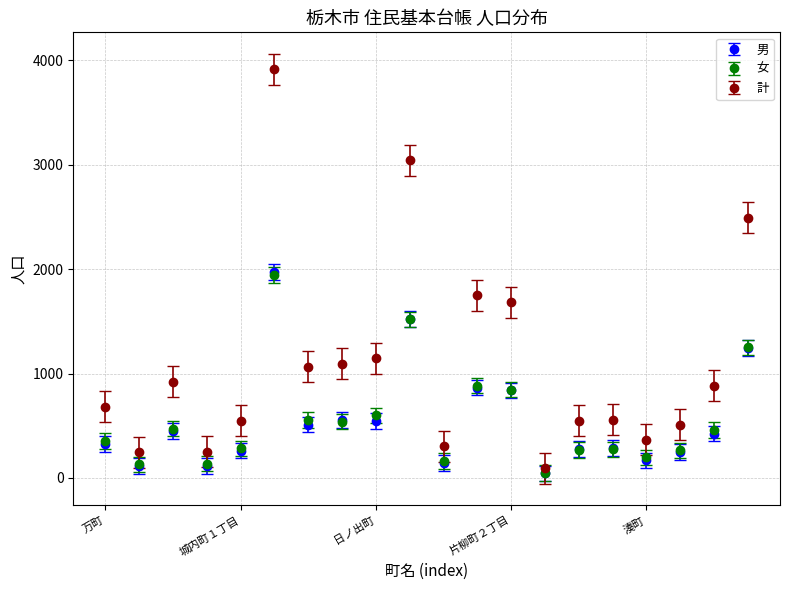

Which series has the widest spread of values?

計